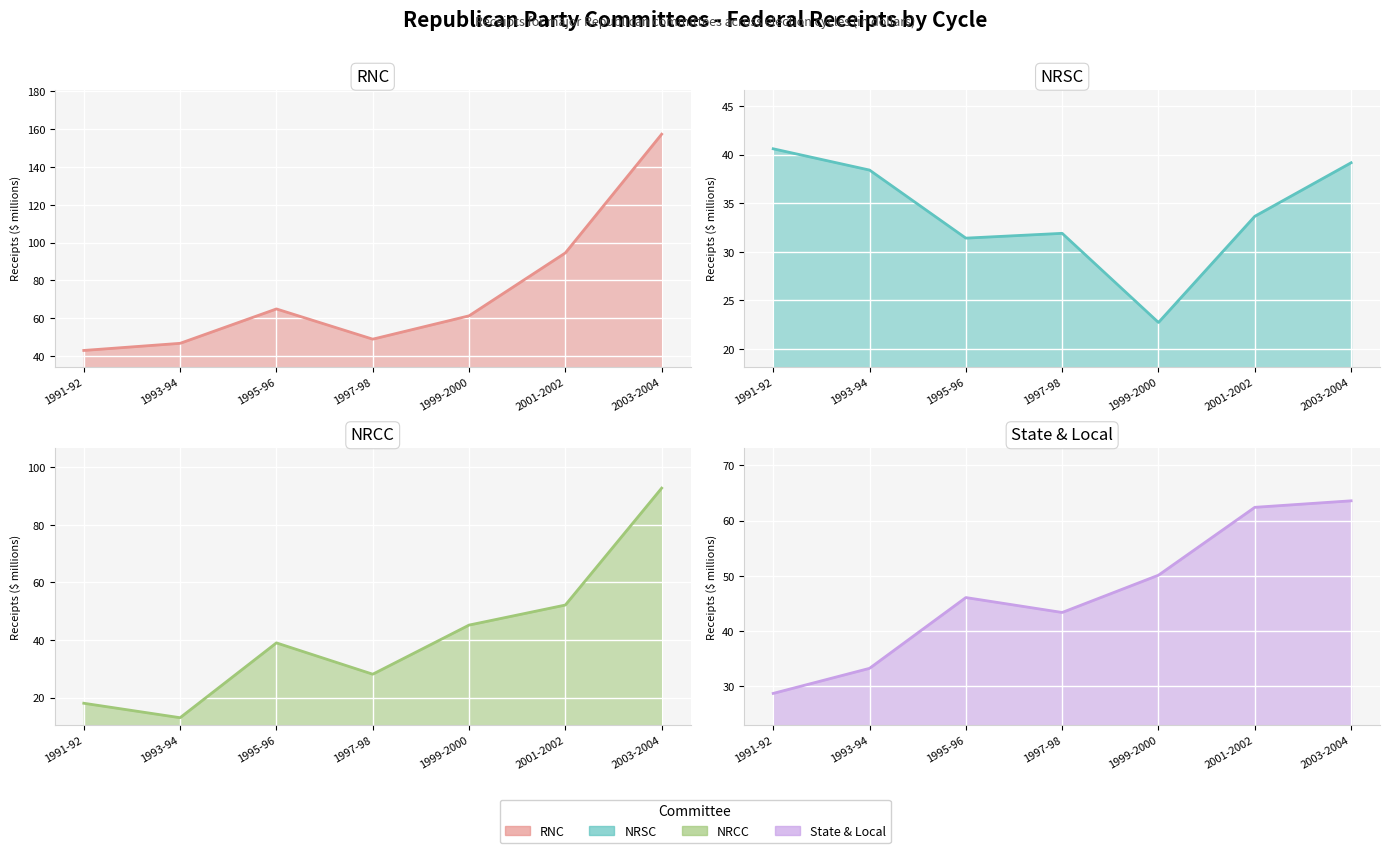

At which label does RNC Receipts first exceed 61?

1995-96